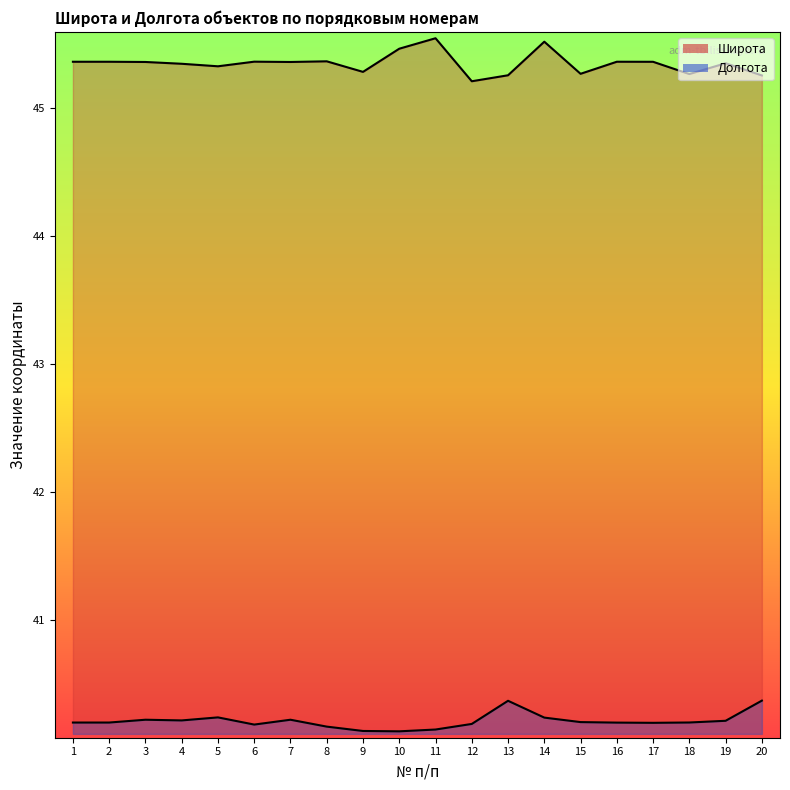

Which series has the largest total across all categories?

Широта